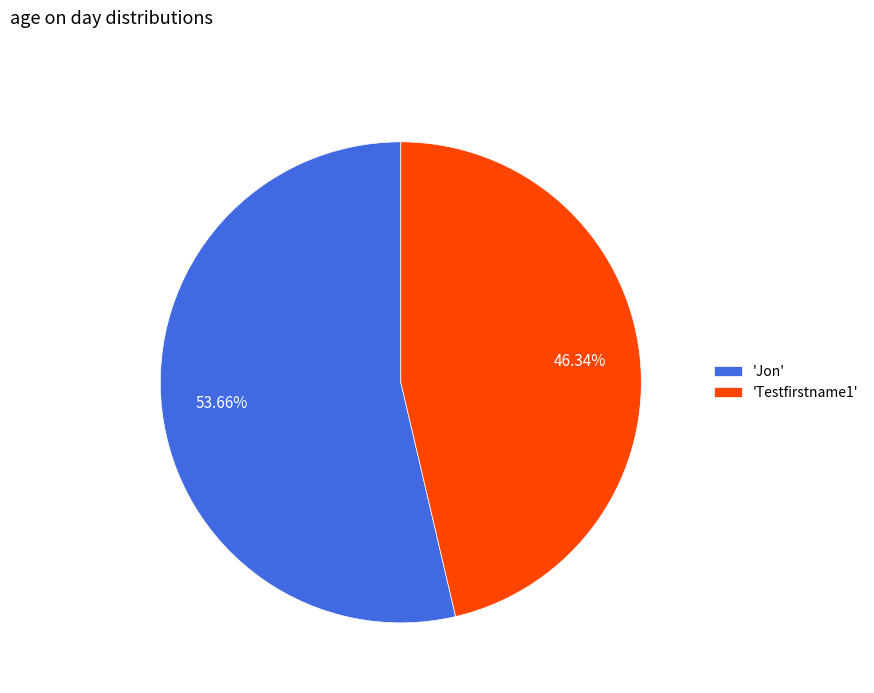

Do 'Testfirstname1' and 'Jon' together represent more than half of the pie?

Yes